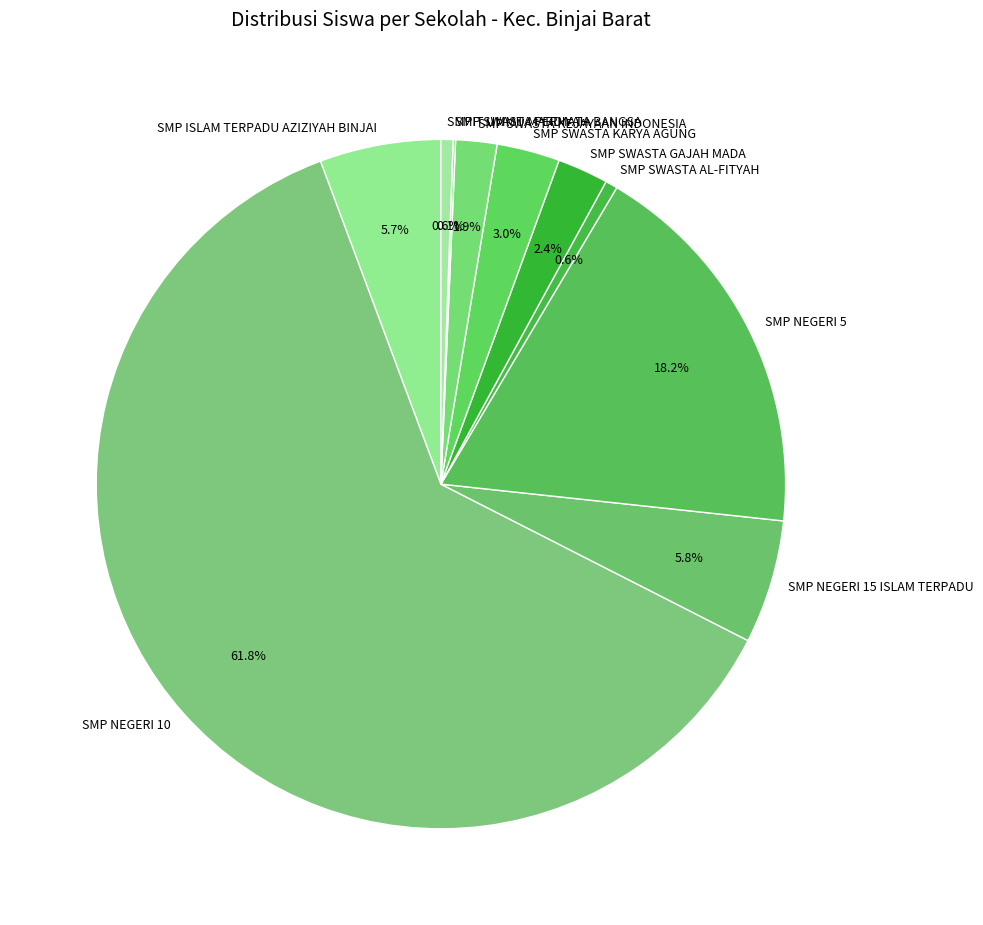

To the nearest percent, what percentage of the pie is SMP SWASTA KARYA AGUNG?

3%